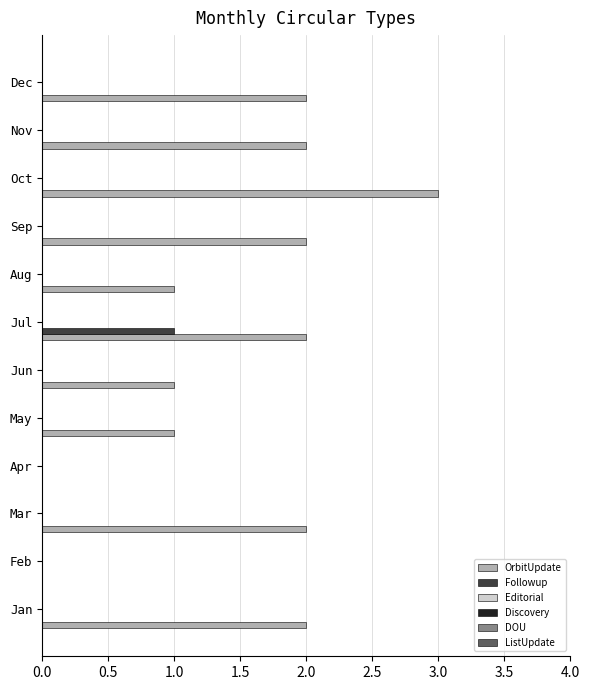

Which series has the largest total across all categories?

OrbitUpdate